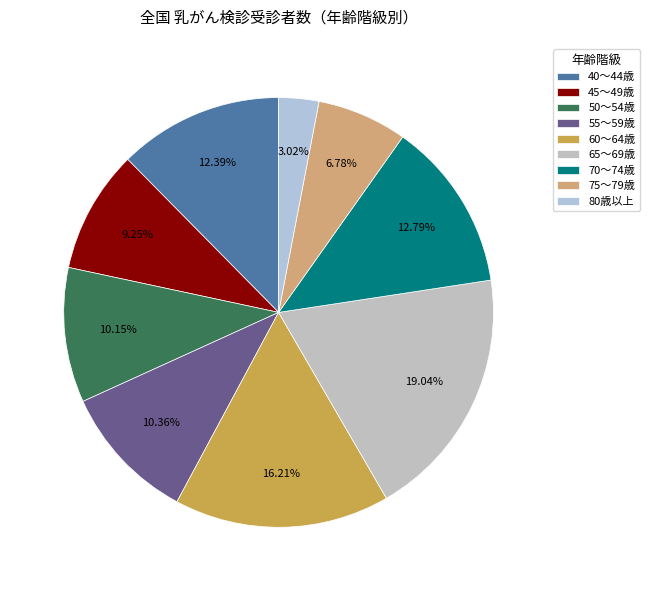

What is the total percentage of 65～69歳 and 75～79歳?

25.8%